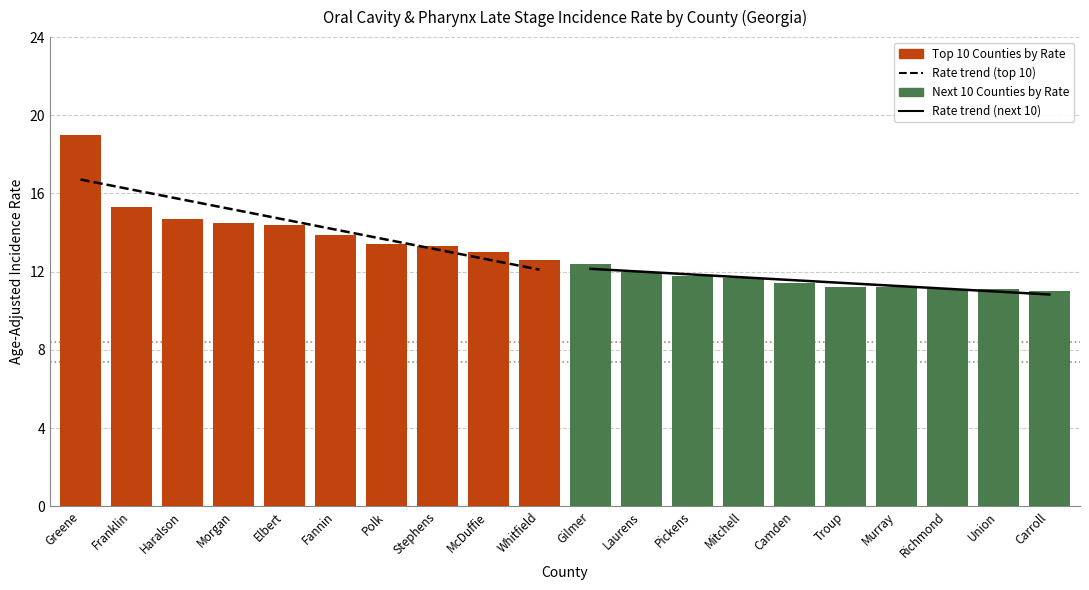

Which series has the largest range (max minus min)?

Top 10 Counties by Rate